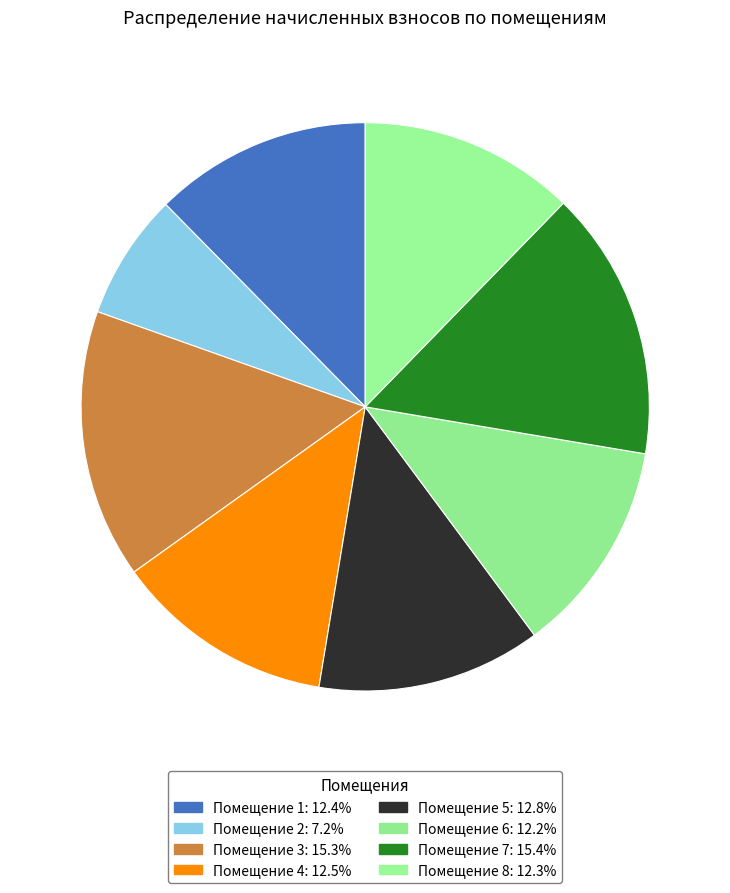

Does any single category account for the majority?

No